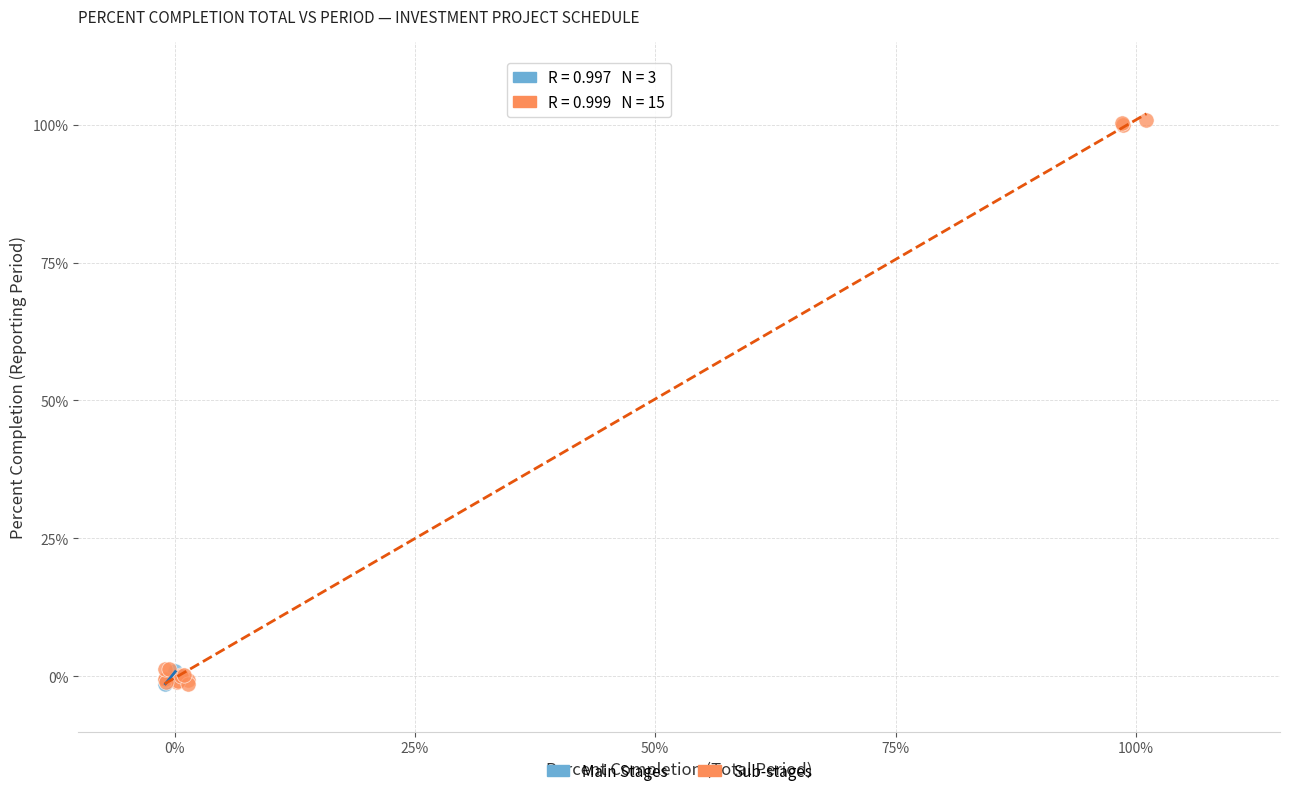

Which series has the widest spread of Y values?

Sub-stages